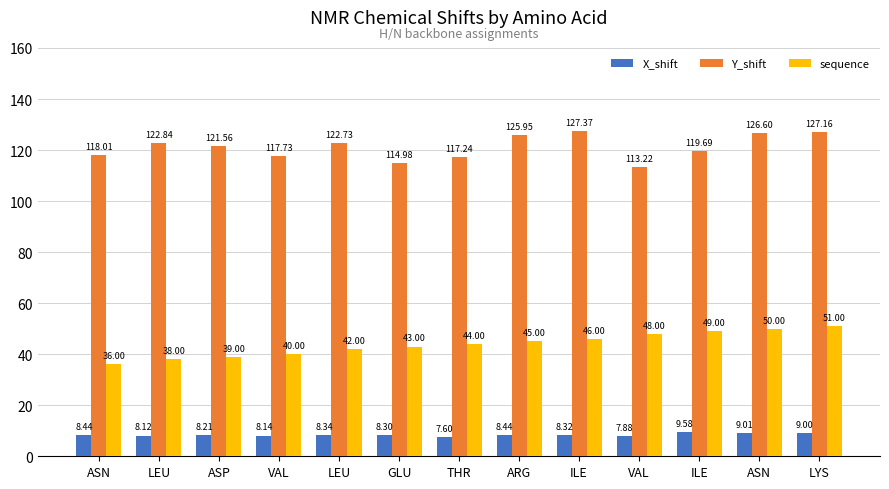

What is the value of the X_shift bar at the 7th from the left?

7.6